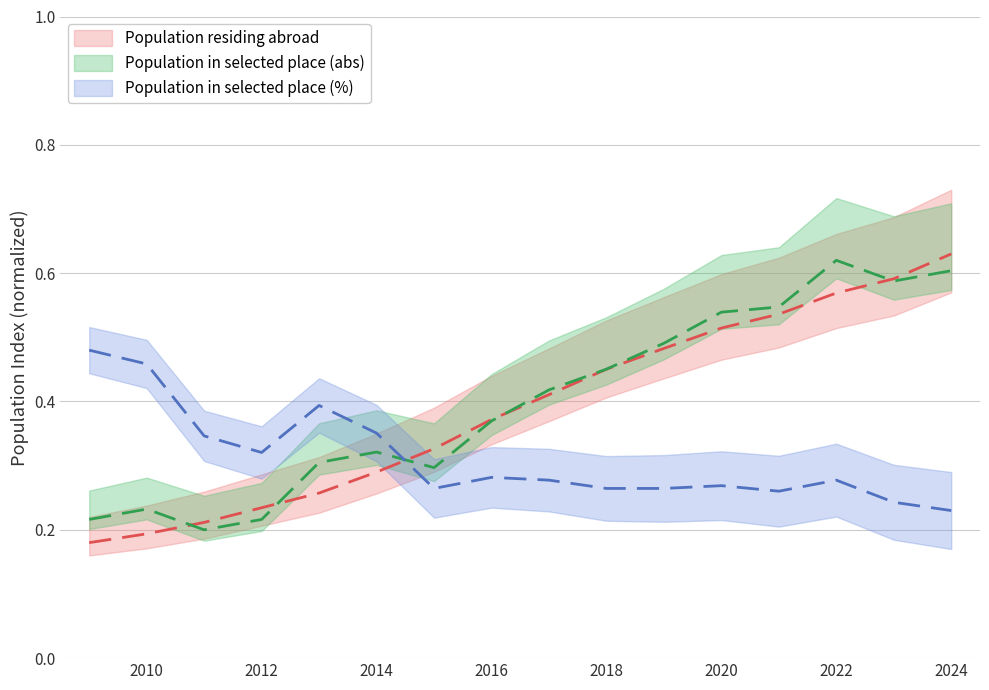

What is the average value of the Population in selected place (abs) series?

0.4